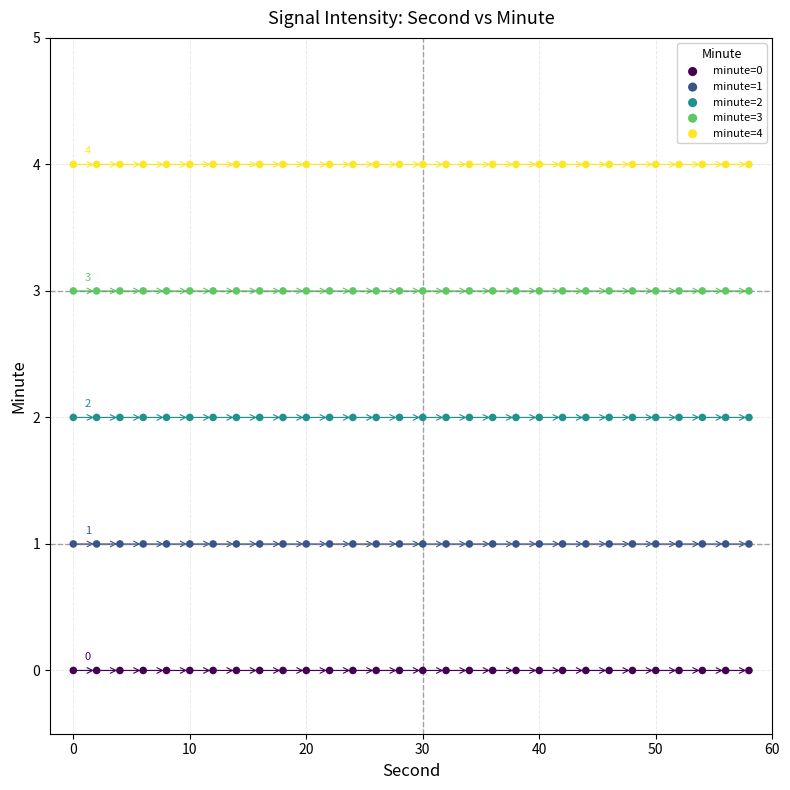

What are all the series names shown in the legend?

minute=0, minute=1, minute=2, minute=3, minute=4